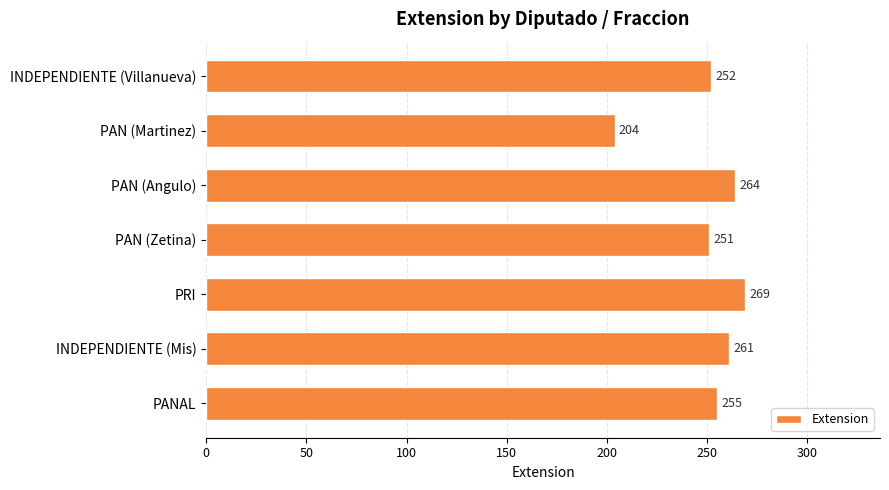

What is the sum of the values at PAN (Angulo) and PANAL?

519